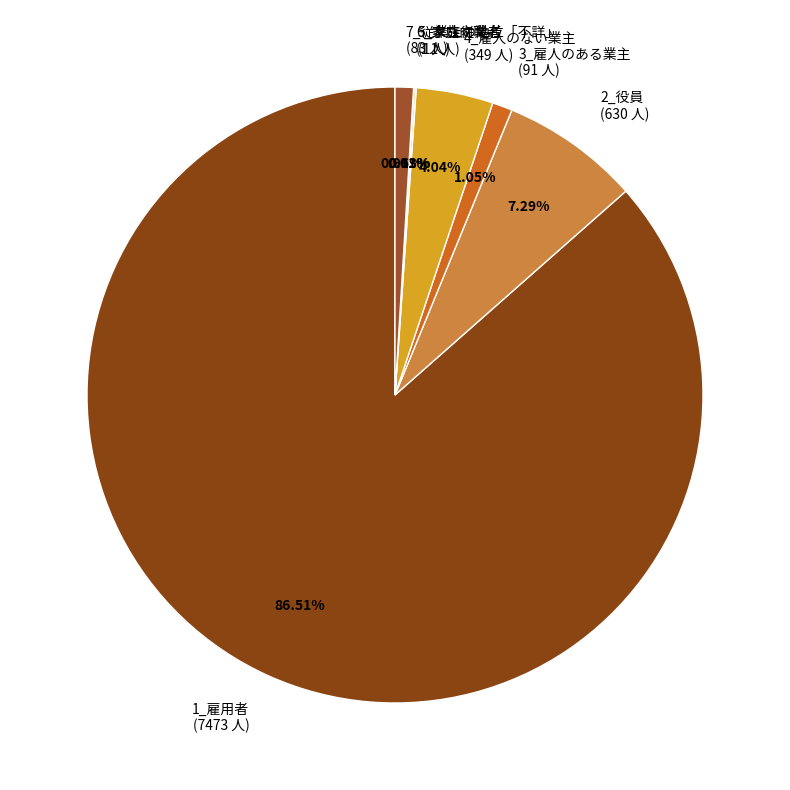

Is it true that 2_役員 is 19% of the pie?

False